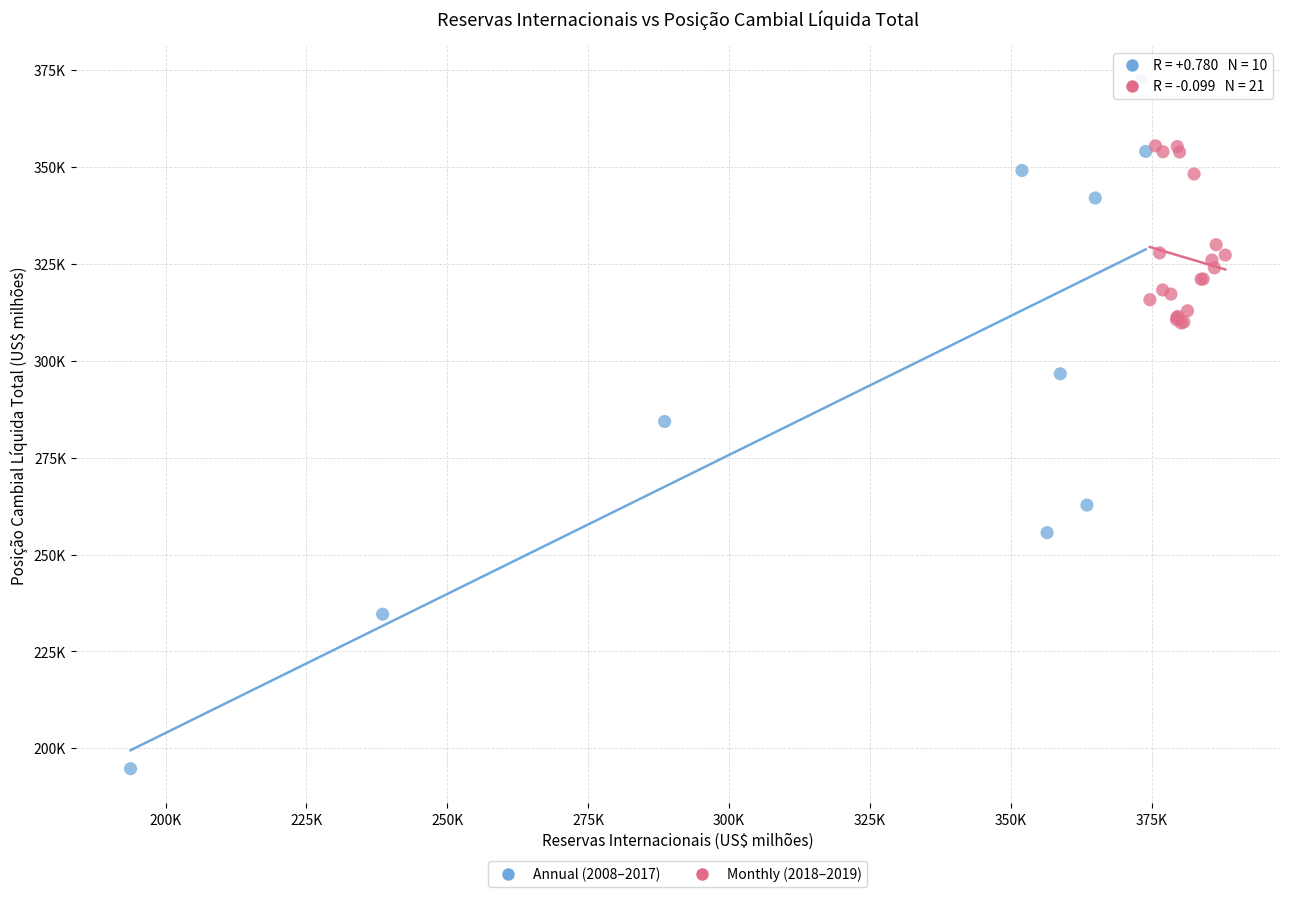

Which series has the widest spread of Y values?

Annual (2008–2017)